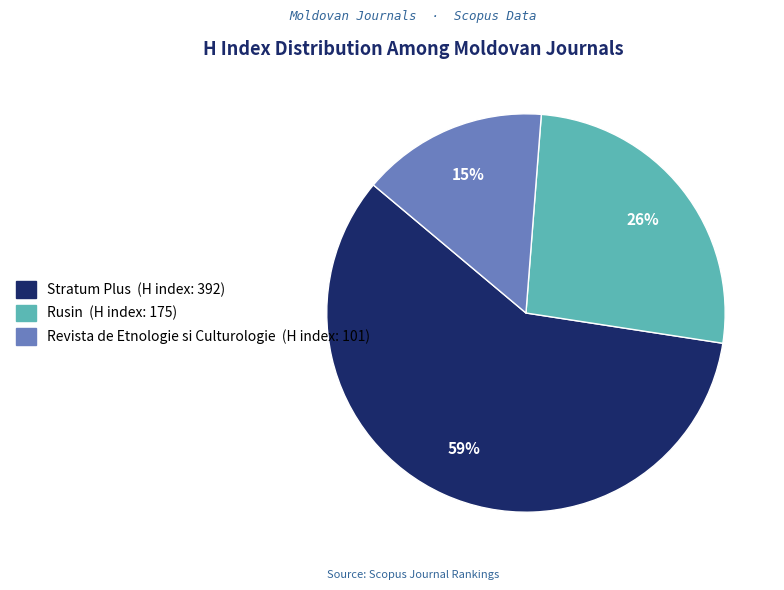

What percentage is the Revista de Etnologie si Culturologie slice, to the nearest percent?

15%